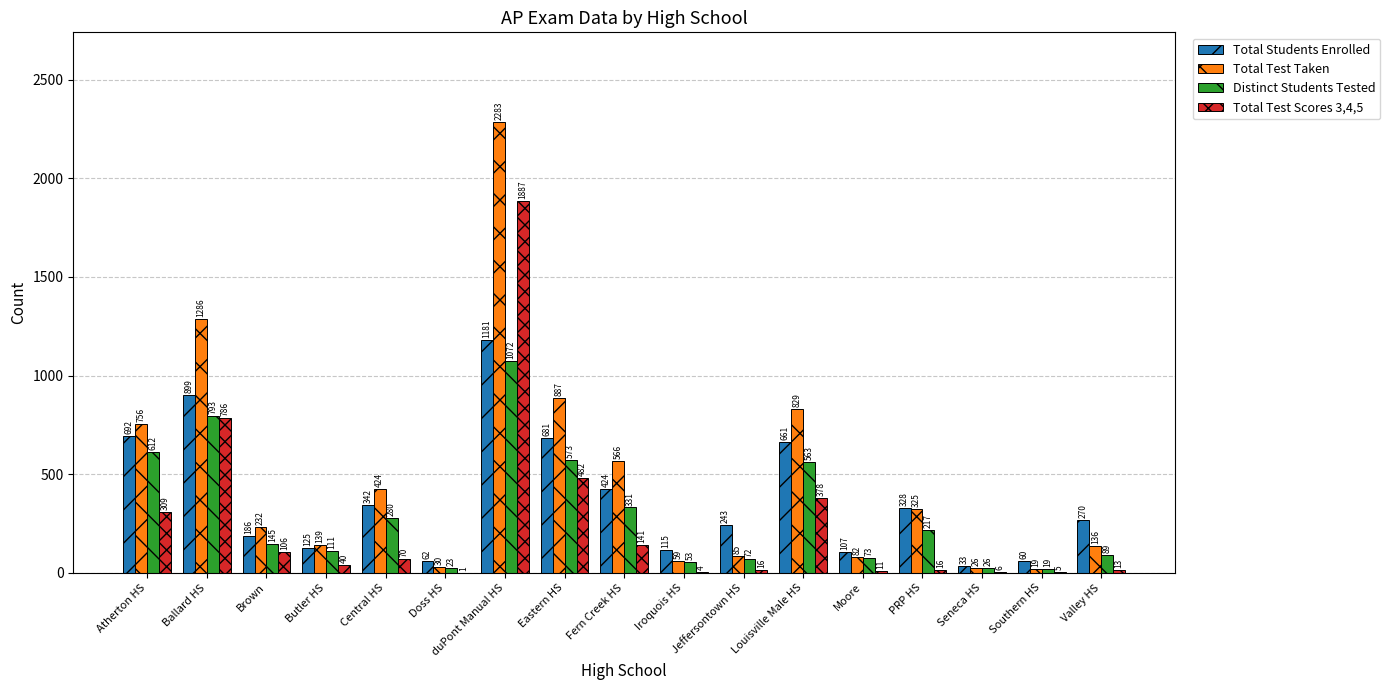

At which label does Total Test Taken first exceed 232?

Atherton HS